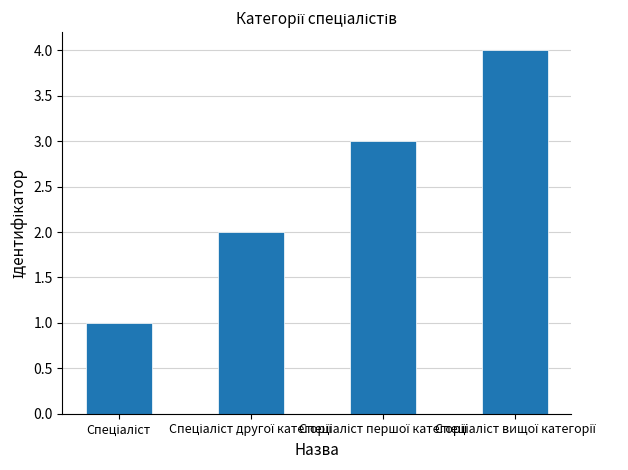

Reading right to left, list all the values displayed in this chart.

4	3	2	1